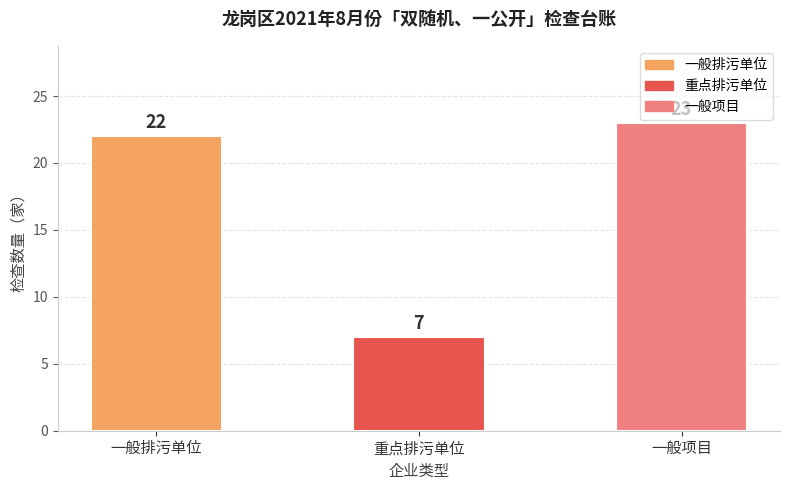

What is the sum of the values at 重点排污单位 and 一般排污单位?

29